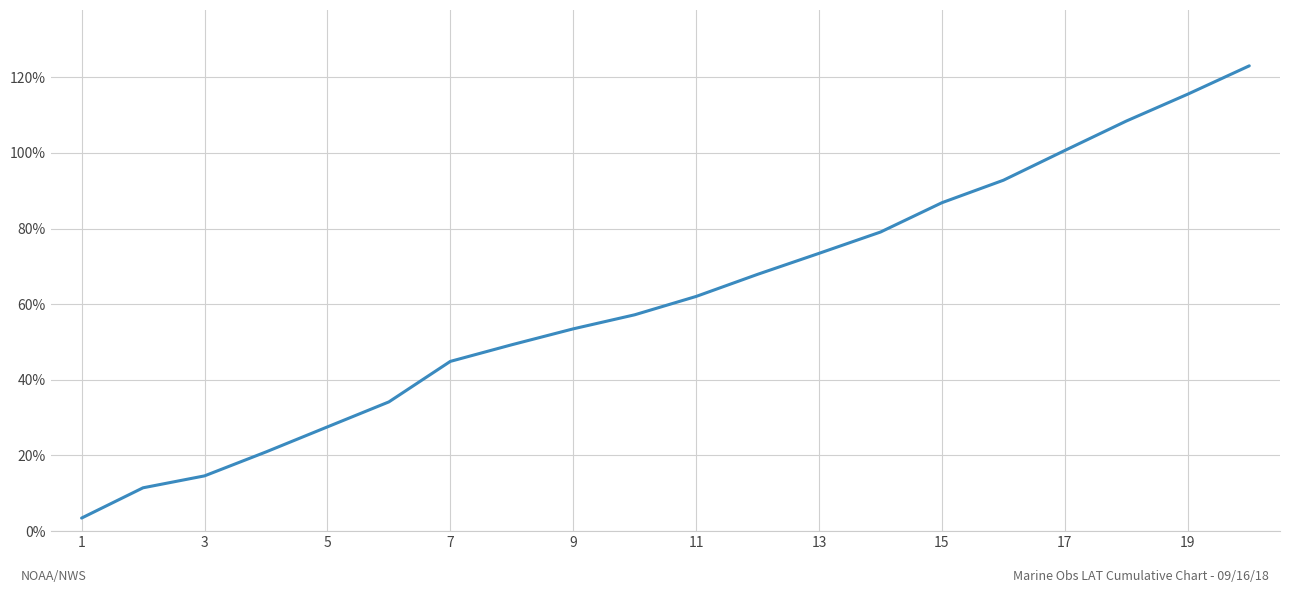

What is the maximum value shown in the chart?

123.0